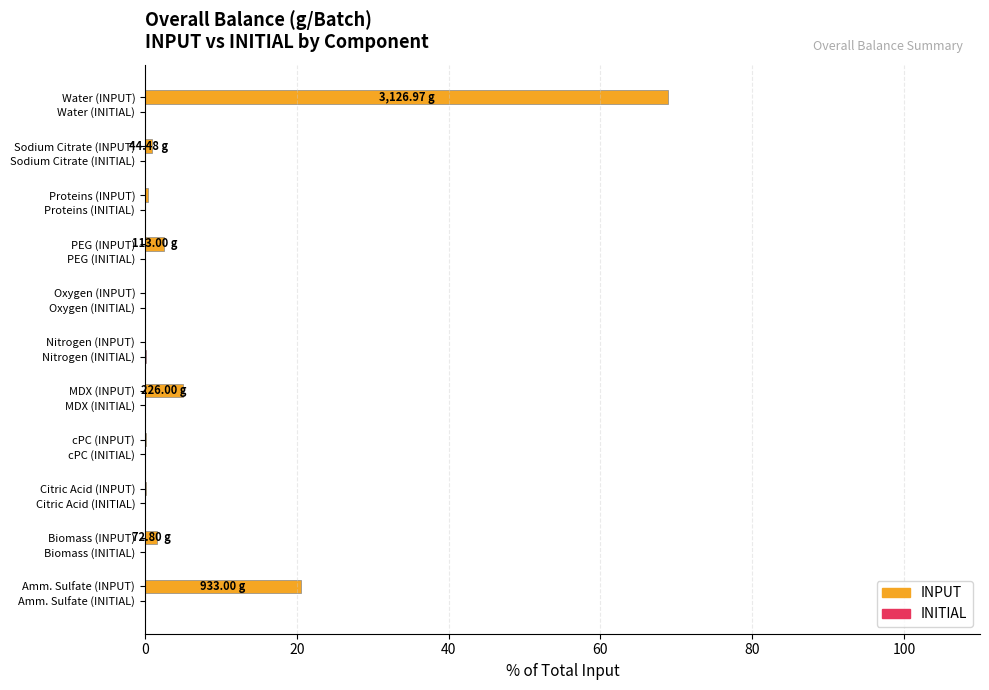

At which category does the chart reach its peak across all series?

Water (INPUT)